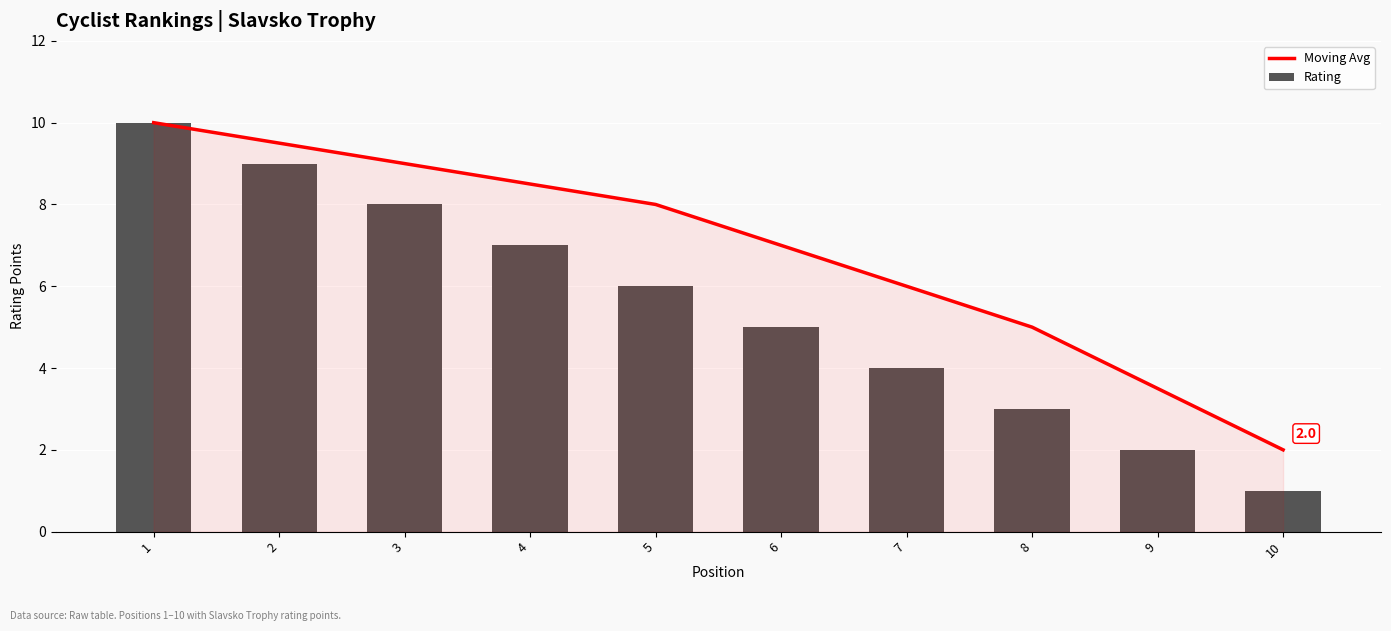

What is the greatest value displayed?

10.0